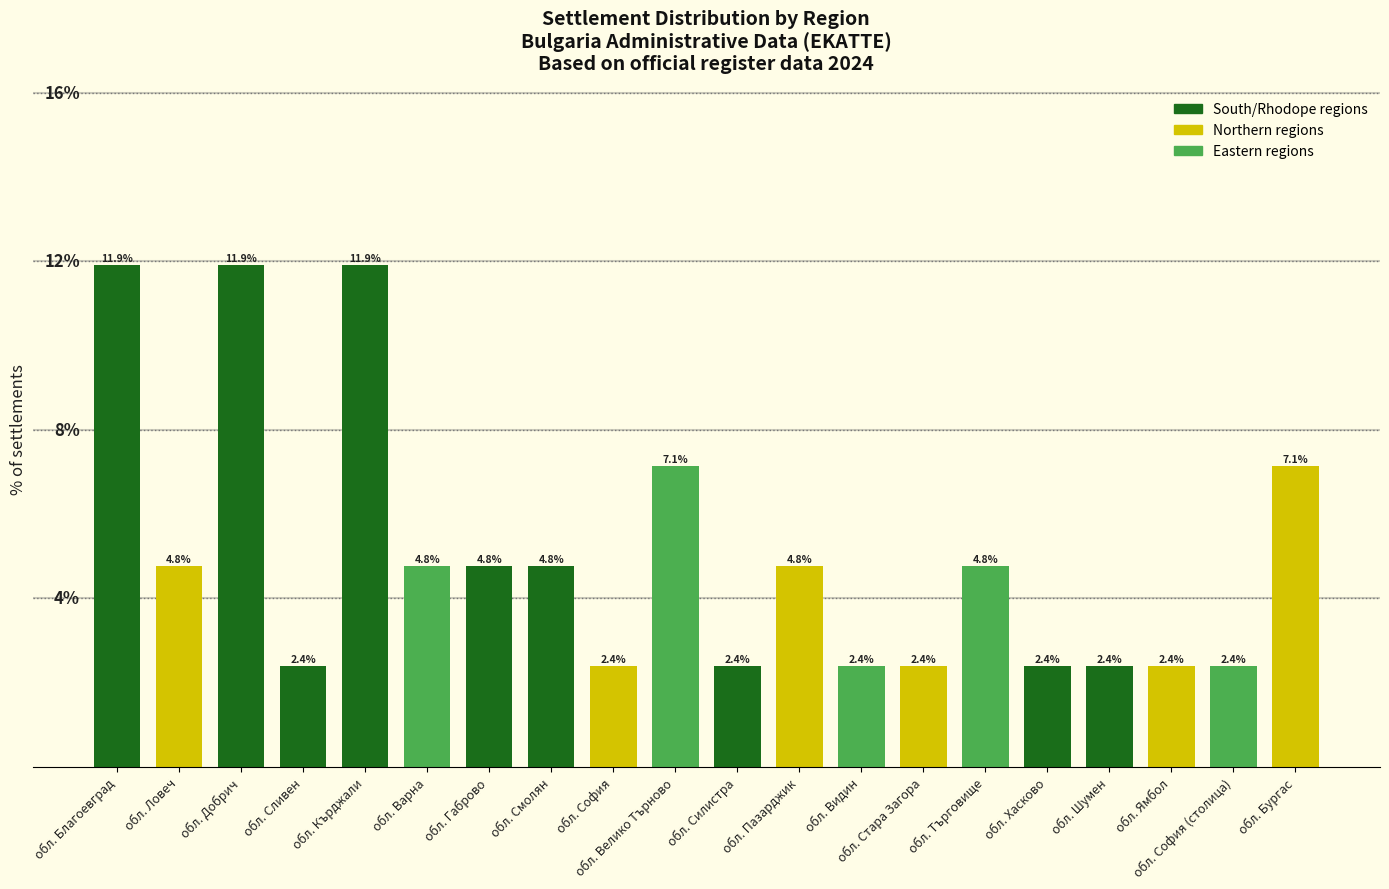

Where does the data first go above 4?

обл. Благоевград